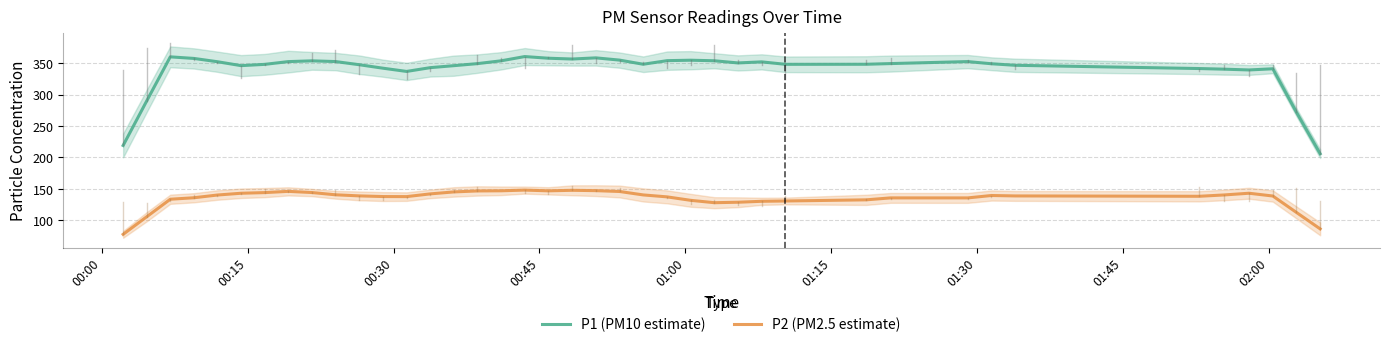

How many series are shown in this chart?

2